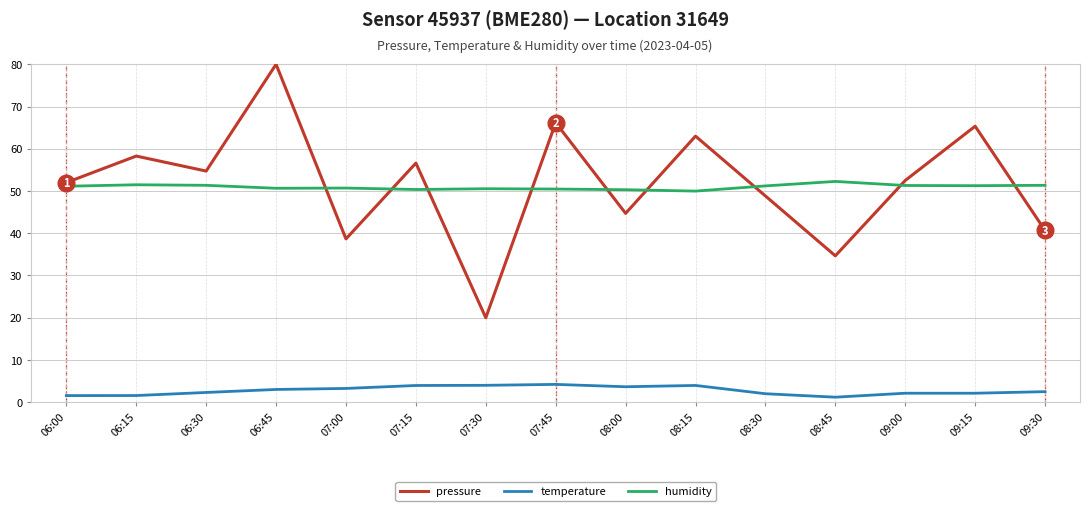

What is the sum of all humidity values?

764.4